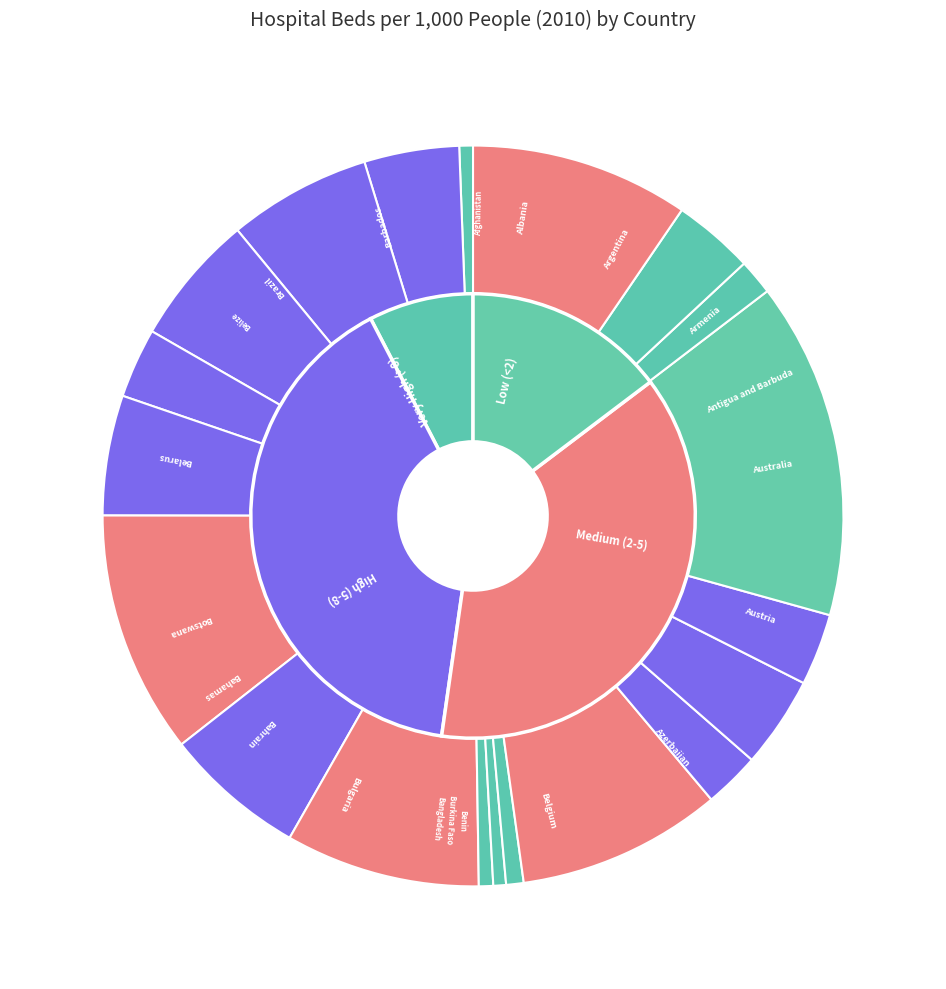

How many segments does this pie chart have?

20